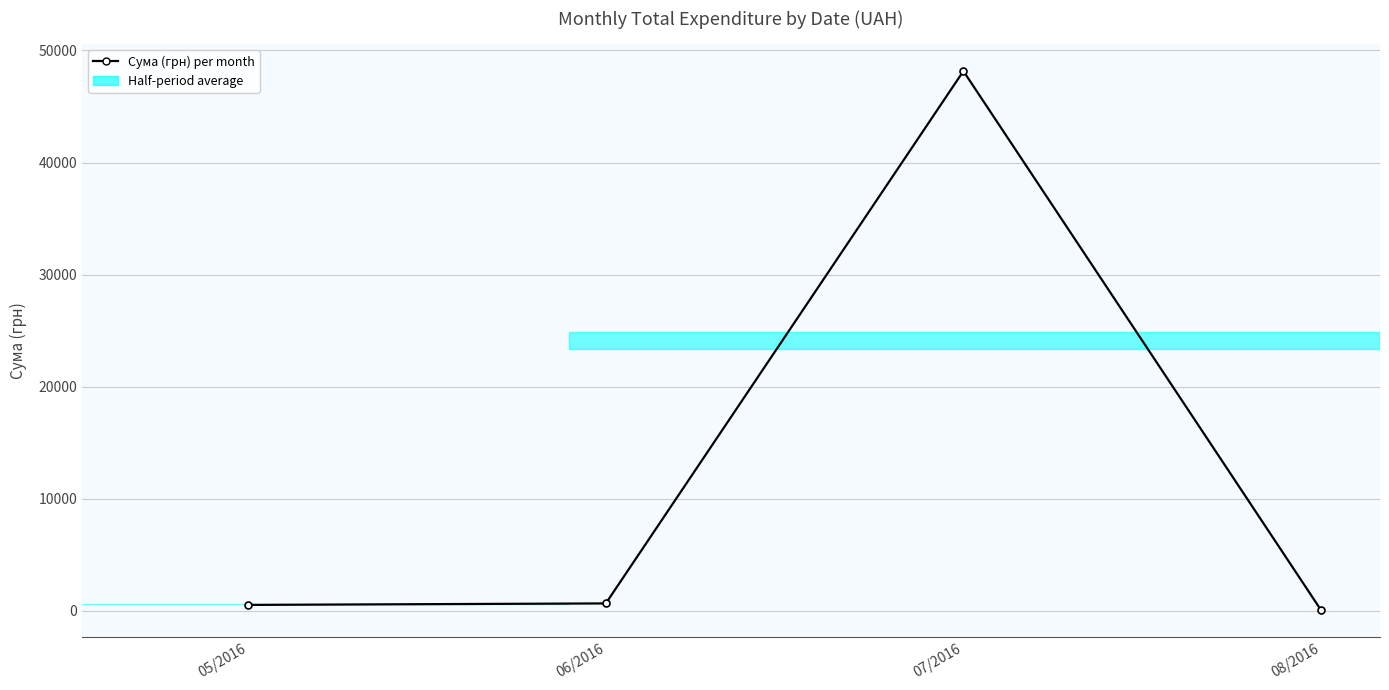

Rank the categories by value from highest to lowest.

07/2016, 06/2016, 05/2016, 08/2016